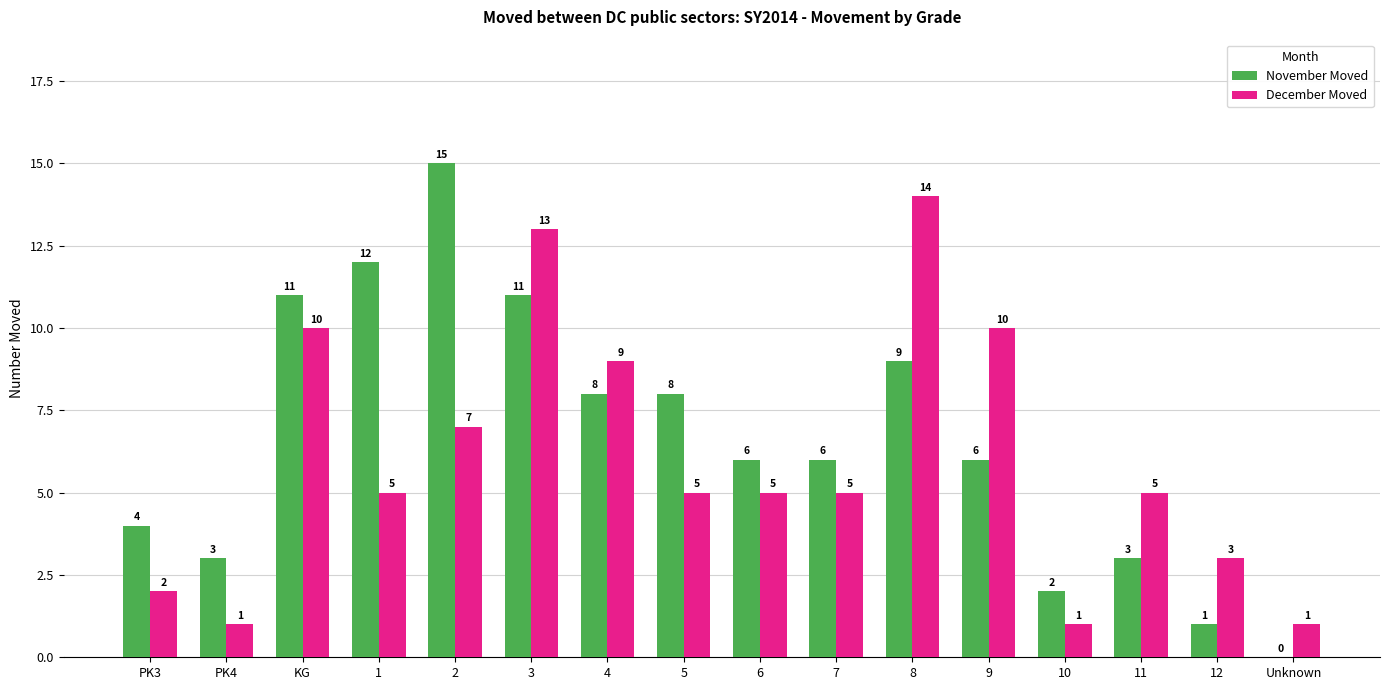

At which category is the sum across all series the highest?

3